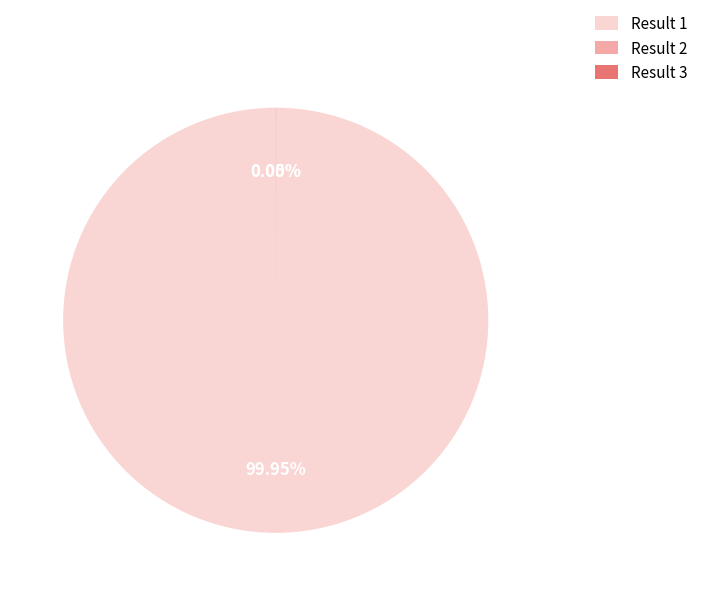

What is the majority slice?

Result 1